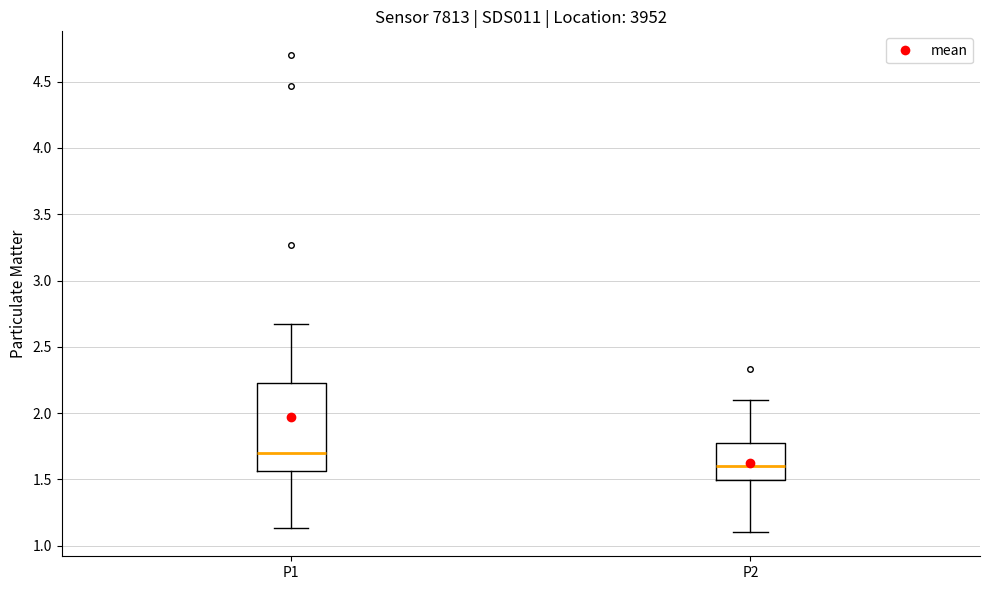

Where does the upper whisker of the box for P1 end on the y-axis? The values are not printed on the chart, so give them approximately, as read against the axis.

2.65